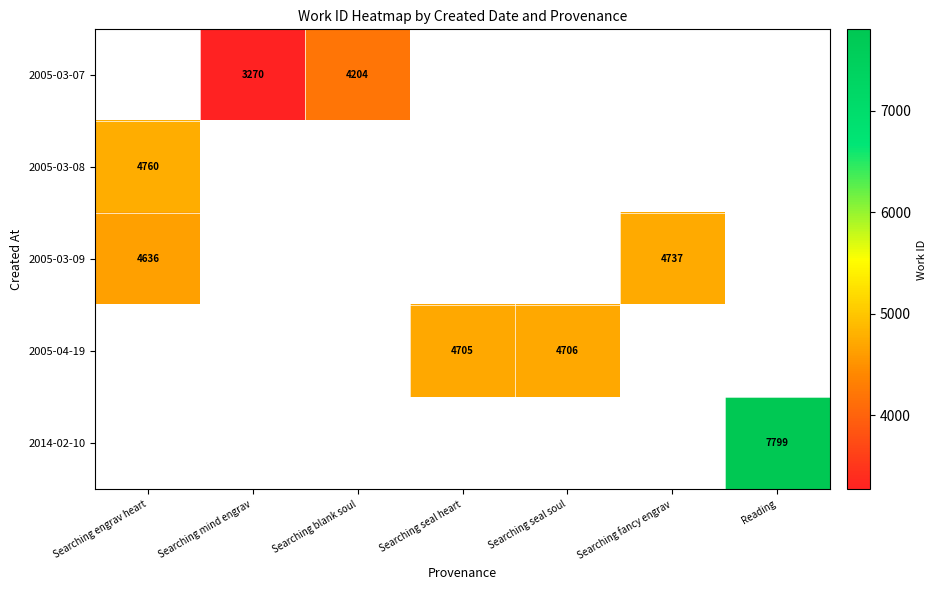

The 2005-04-19 series shows 1364 at Searching seal soul. True or false?

False